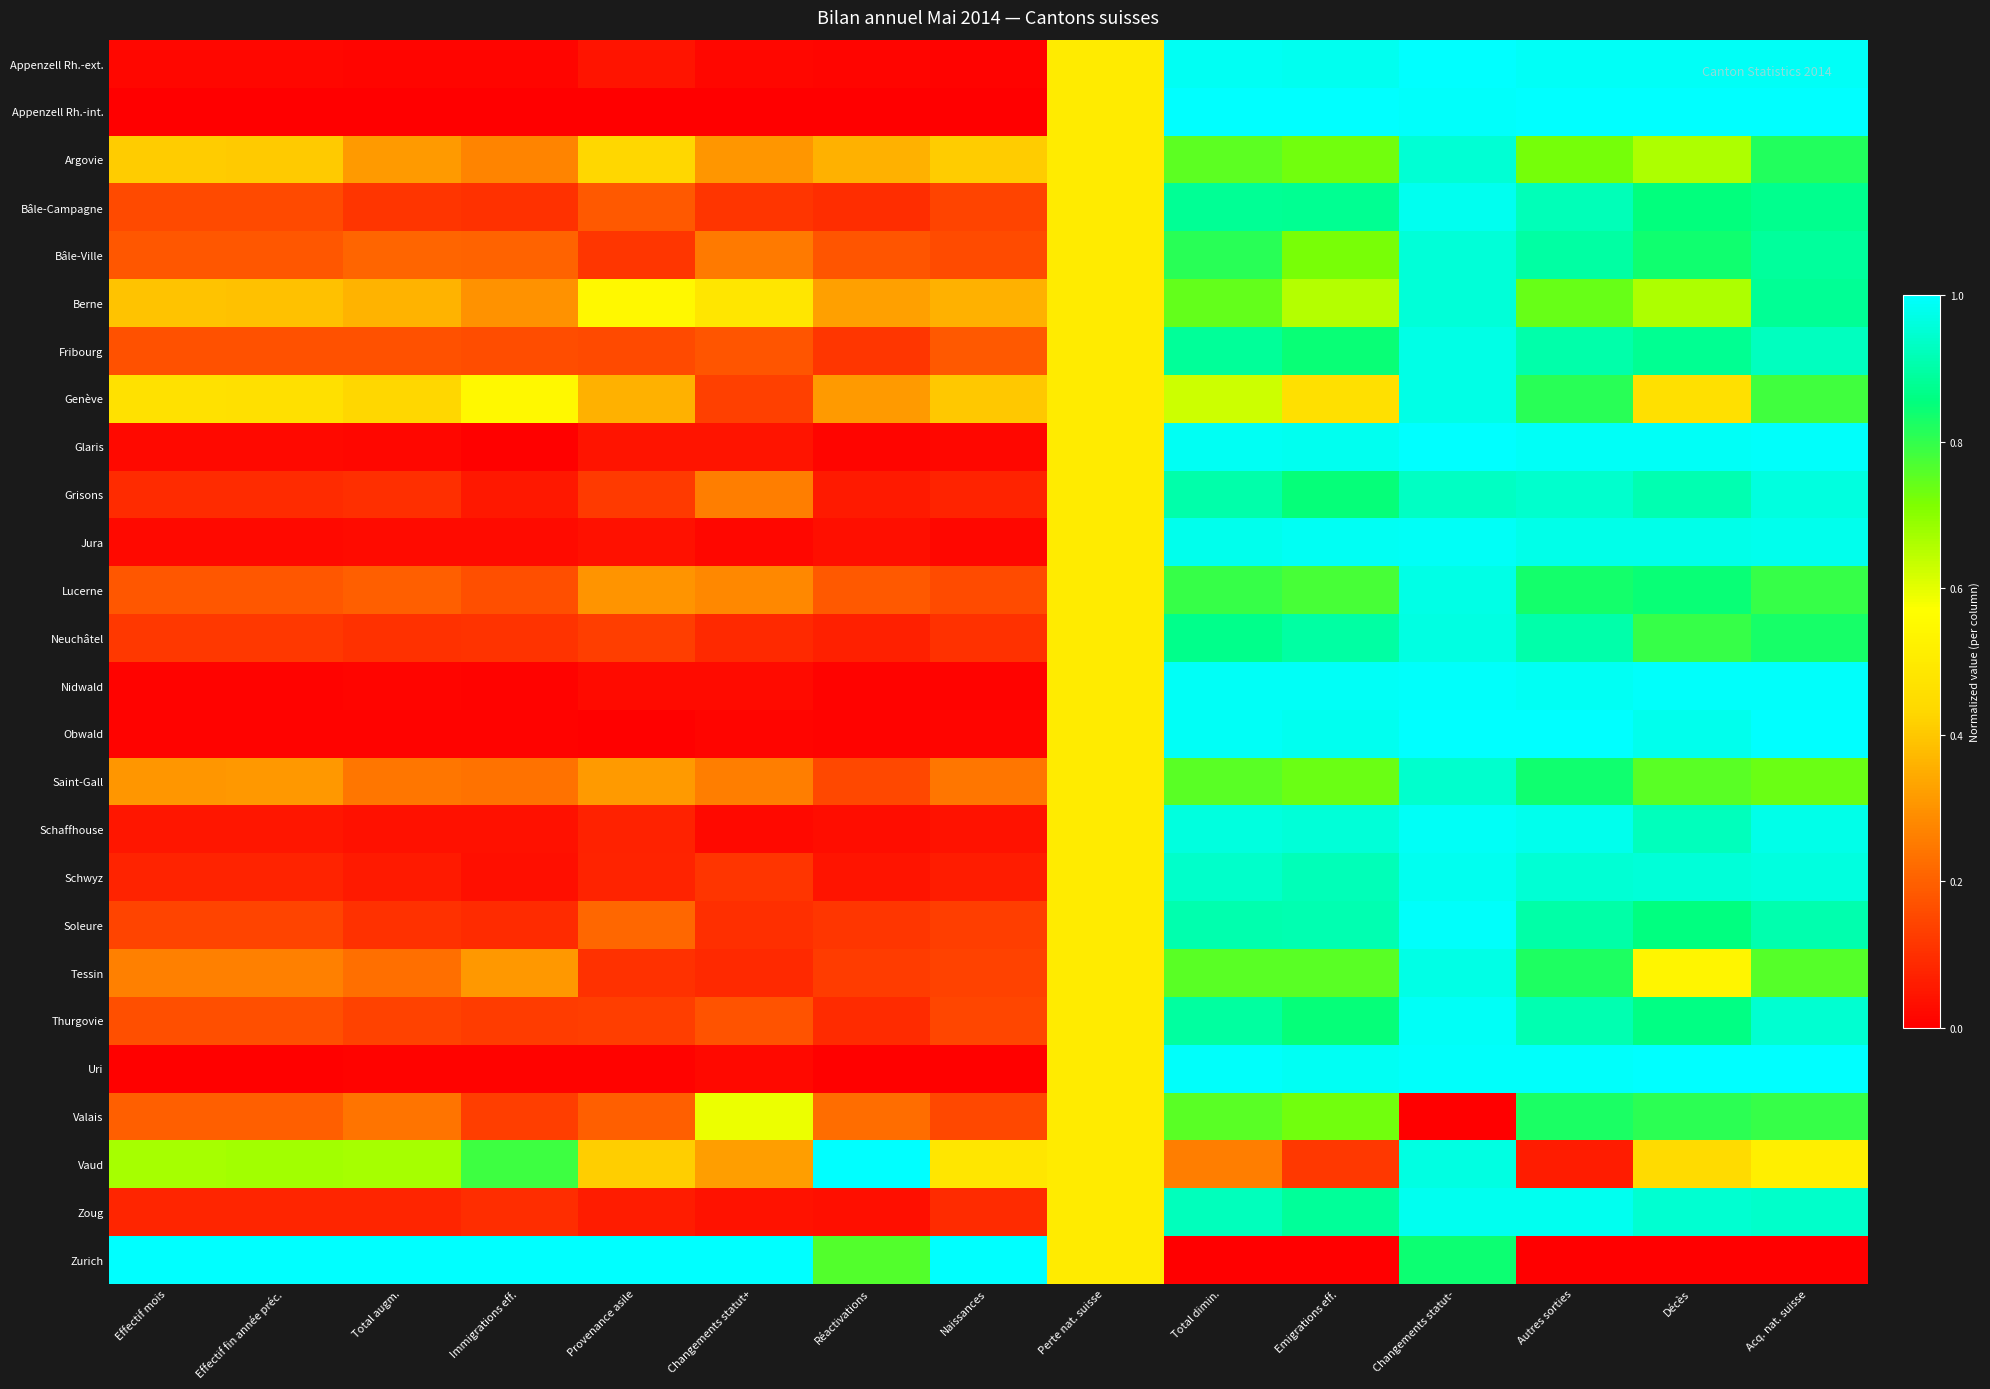

Rank the series by their maximum value, from lowest to highest.

Valais, Saint-Gall, Argovie, Bâle-Ville, Berne, Grisons, Neuchâtel, Fribourg, Genève, Lucerne, Tessin, Bâle-Campagne, Schwyz, Zoug, Jura, Schaffhouse, Thurgovie, Soleure, Nidwald, Appenzell Rh.-ext., Appenzell Rh.-int., Glaris, Obwald, Uri, Vaud, Zurich